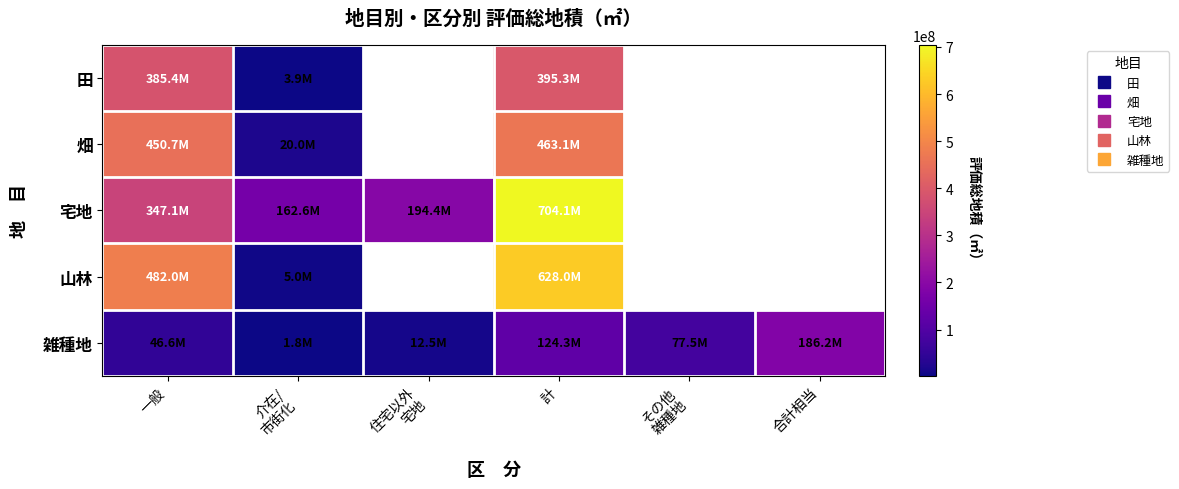

Which category has the highest value across all series?

計